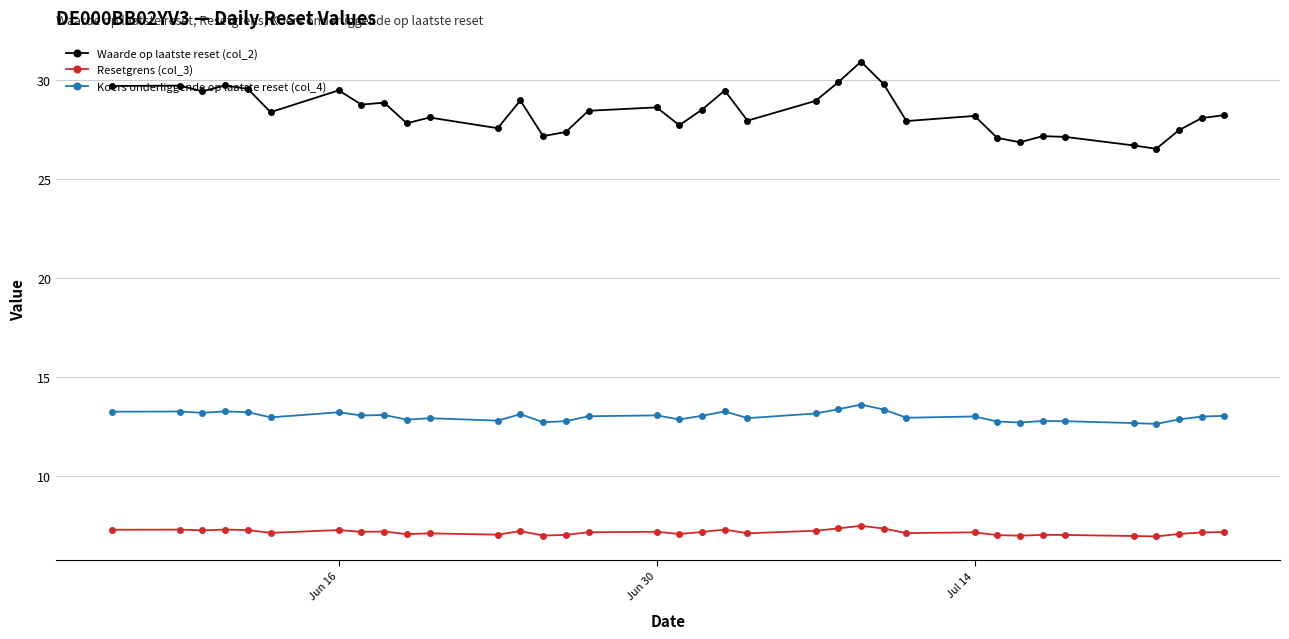

True or false: Waarde op laatste reset (col_2) and Resetgrens (col_3) intersect in this chart.

False